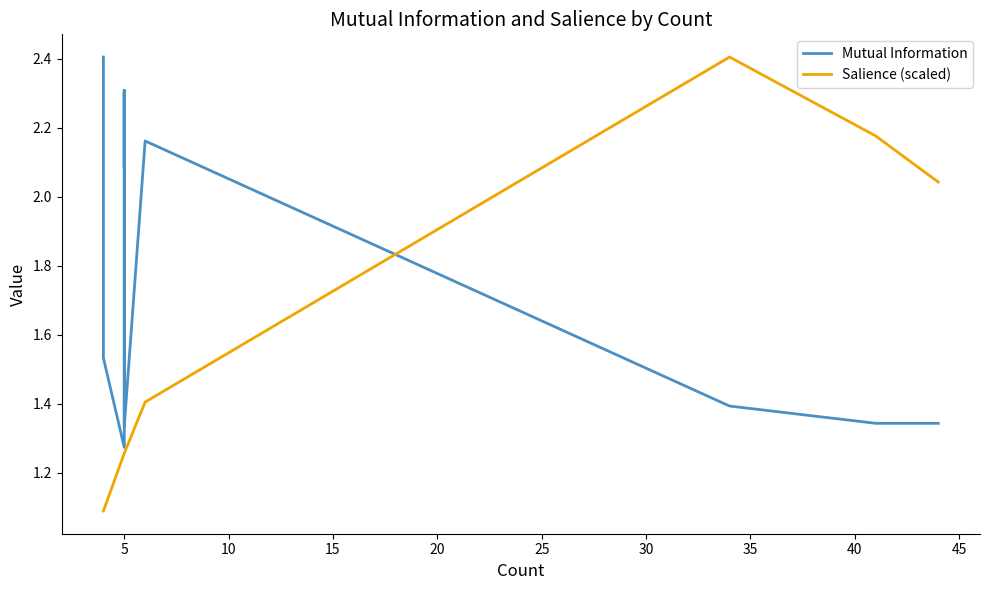

How many times do Mutual Information and Salience (scaled) cross each other?

1